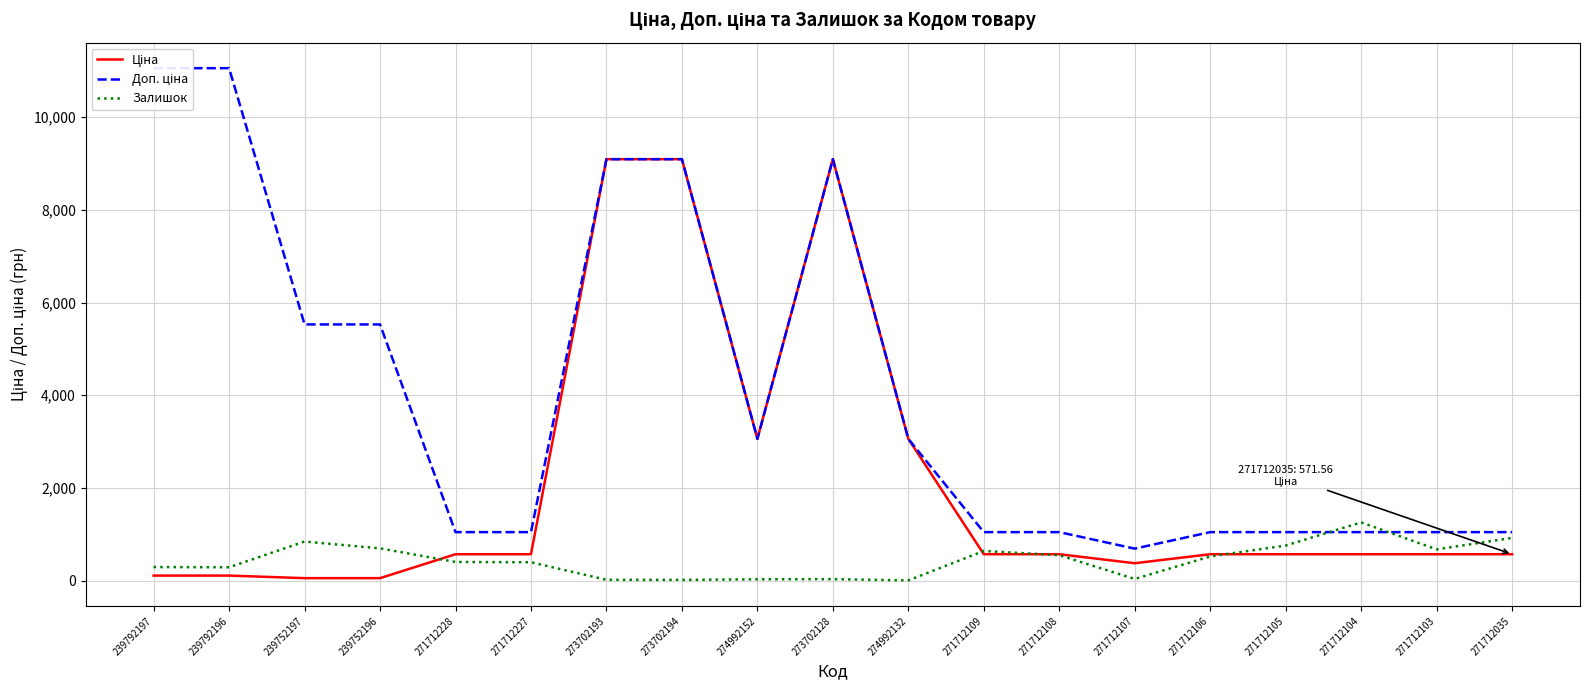

At which category does the chart reach its peak across all series?

239792197